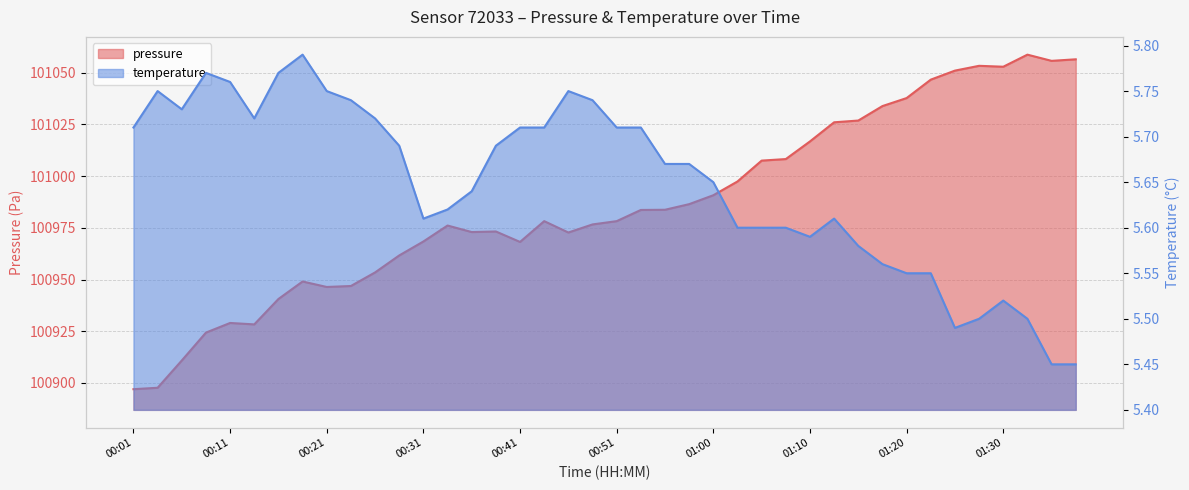

True or false: pressure has a value of 61901.7 at 01:08.

False